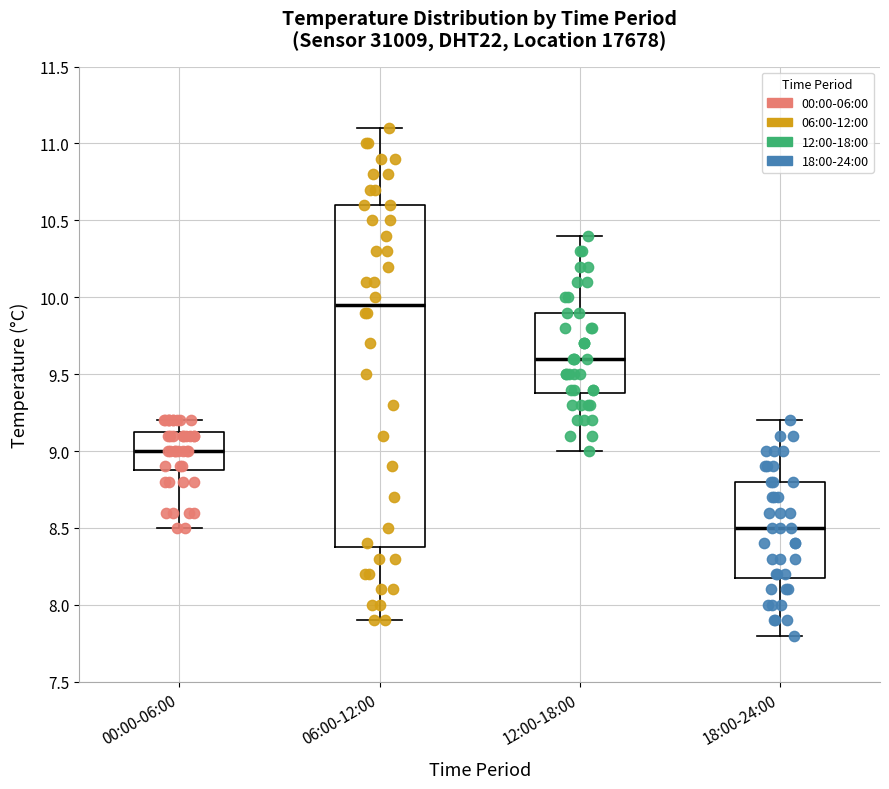

Which box is the tallest, from its lower edge to its upper edge?

06:00-12:00